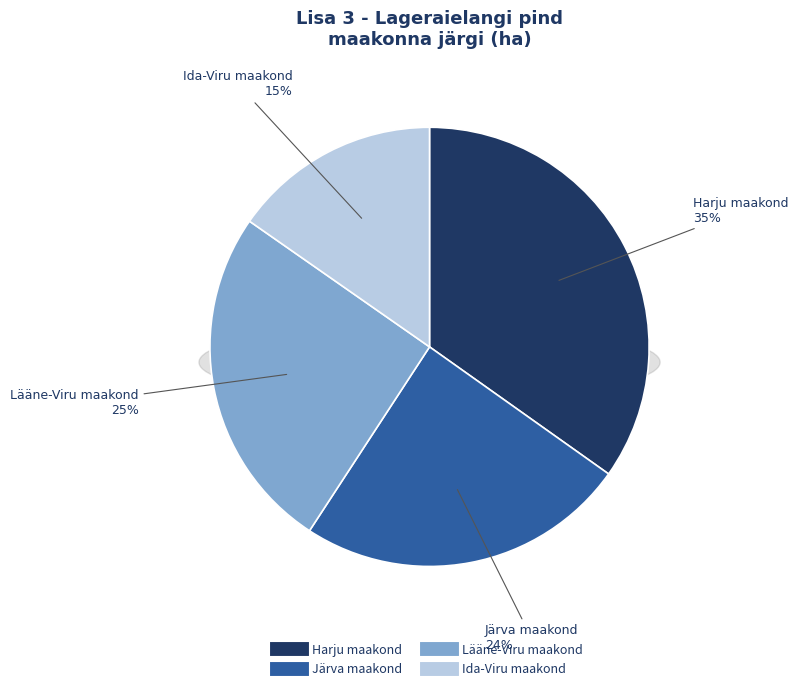

The Harju maakond slice represents 33% of the pie. True or false?

False